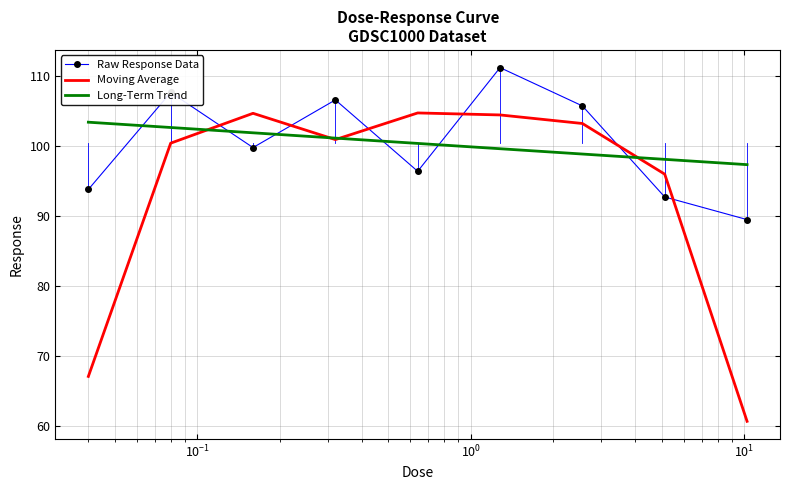

How many intersections are there between Raw Response Data and Long-Term Trend?

6